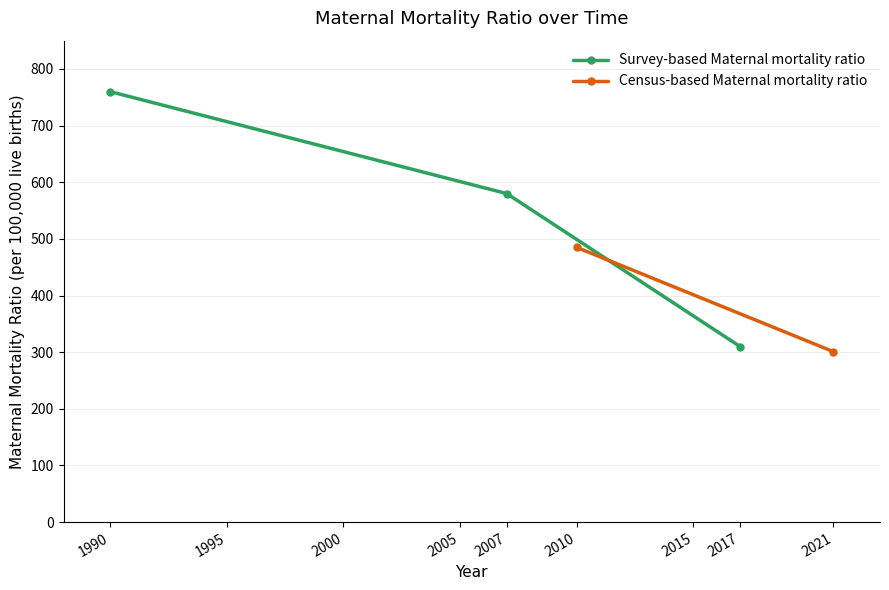

Rank the categories by Survey-based Maternal mortality ratio value from highest to lowest.

1990, 2007, 2017